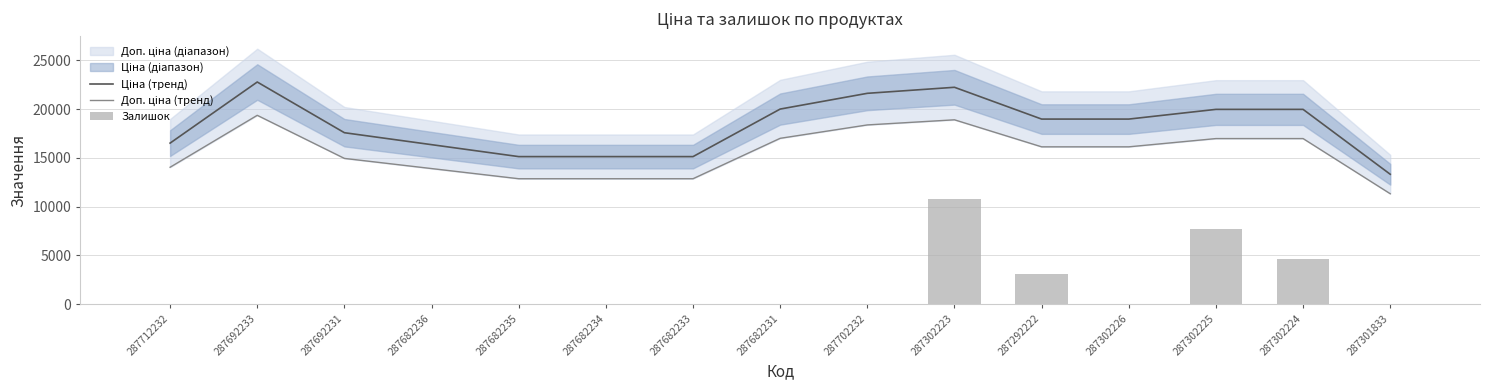

Rank the series by their average value, from highest to lowest.

Ціна (тренд), Доп. ціна (тренд), Залишок